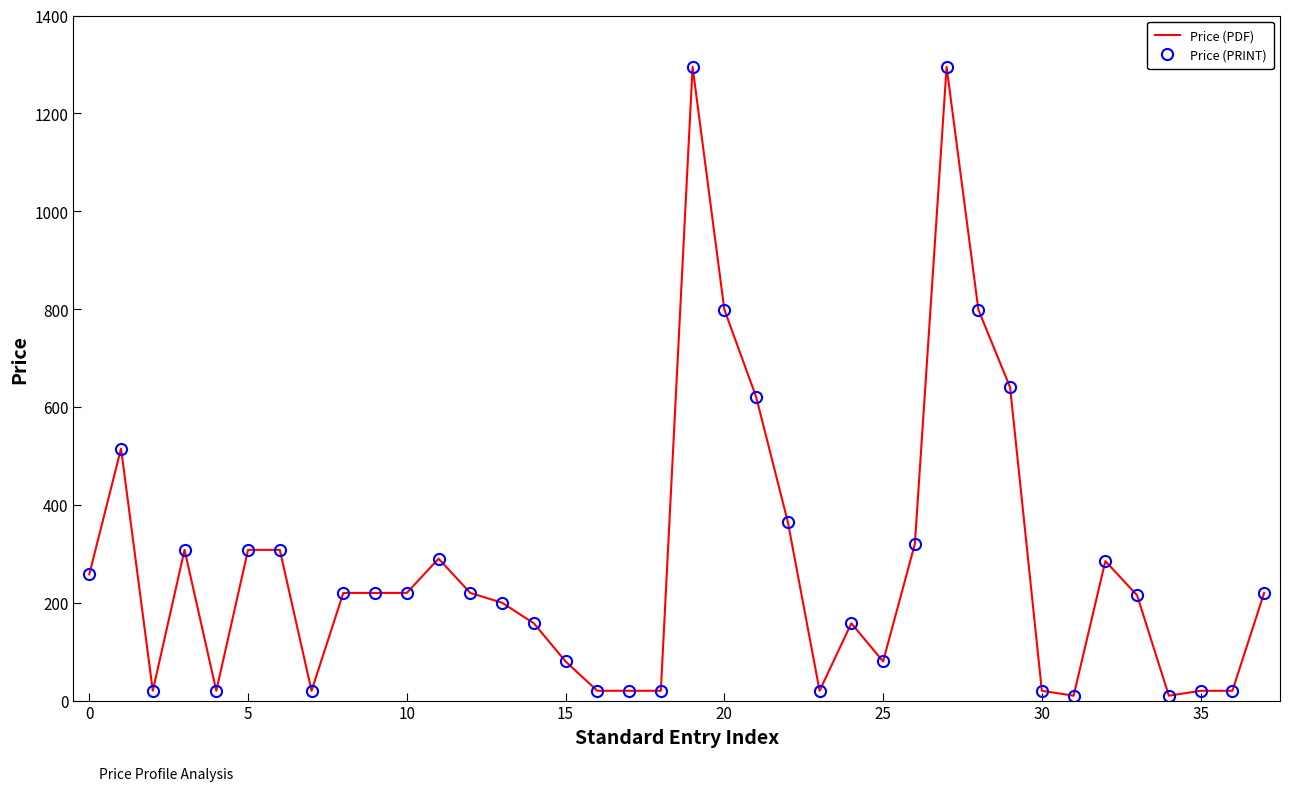

Which series has the largest range (max minus min)?

Price (PDF)